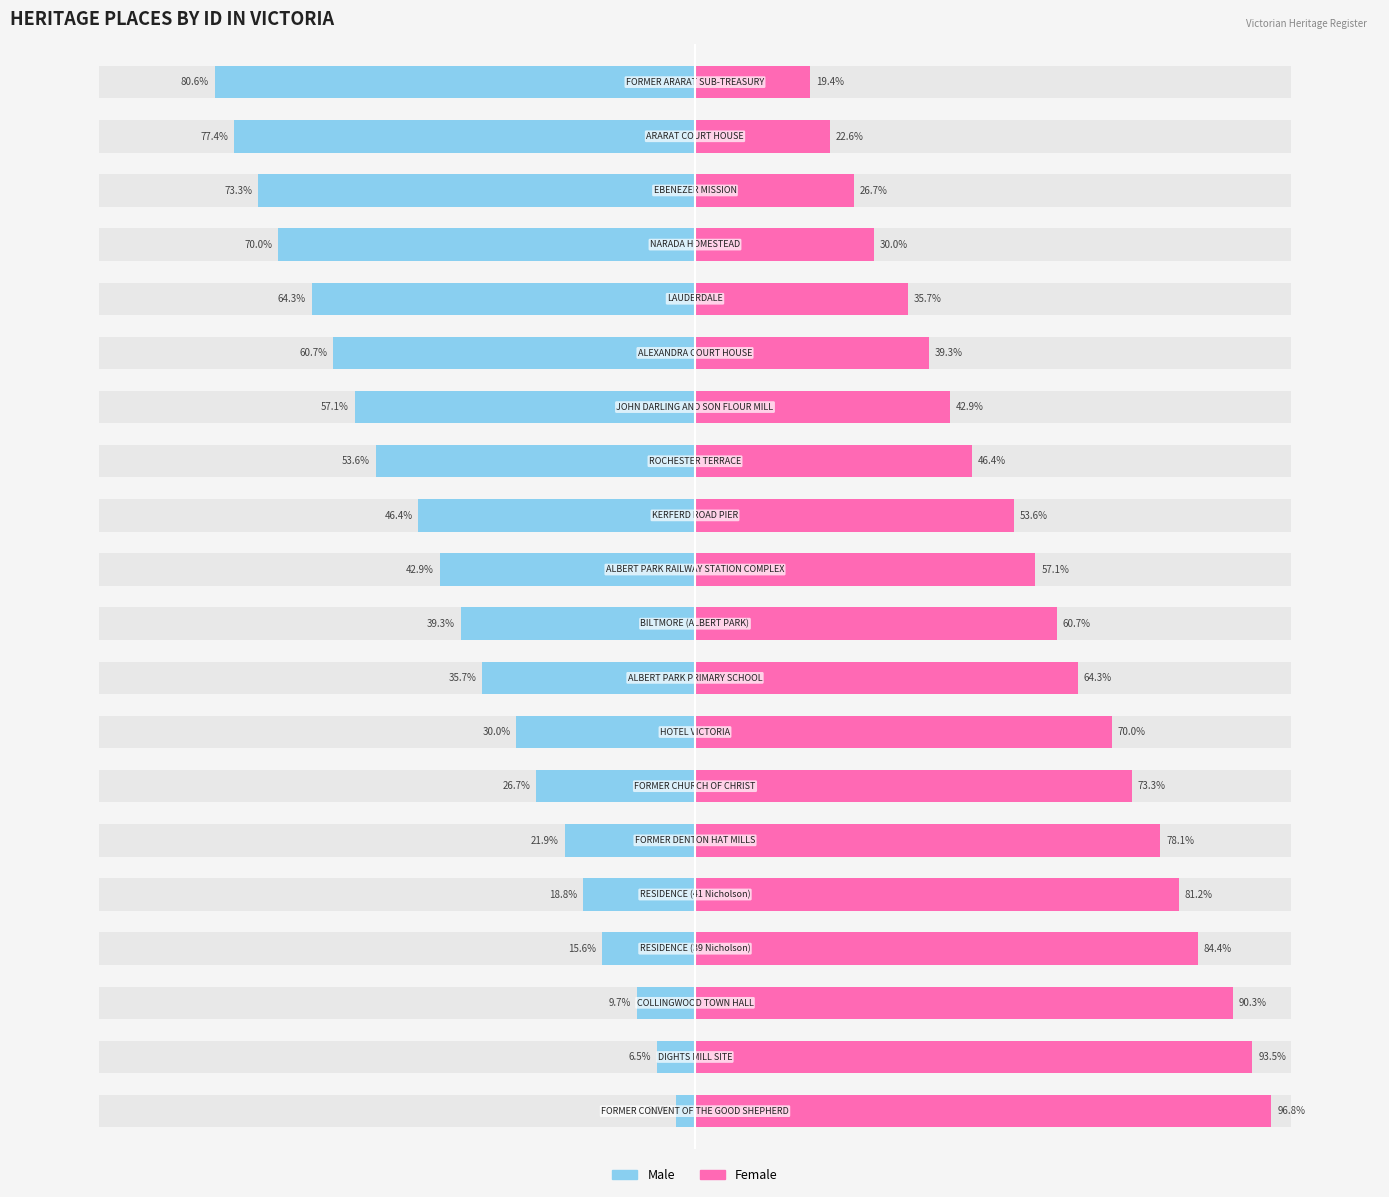

Reading left to right, list all the values displayed in this chart.

Male: -3.2	-6.5	-9.7	-15.6	-18.8	-21.9	-26.7	-30.0	-35.7	-39.3	-42.9	-46.4	-53.6	-57.1	-60.7	-64.3	-70.0	-73.3	-77.4	-80.6
Female: 96.8	93.5	90.3	84.4	81.2	78.1	73.3	70.0	64.3	60.7	57.1	53.6	46.4	42.9	39.3	35.7	30.0	26.7	22.6	19.4